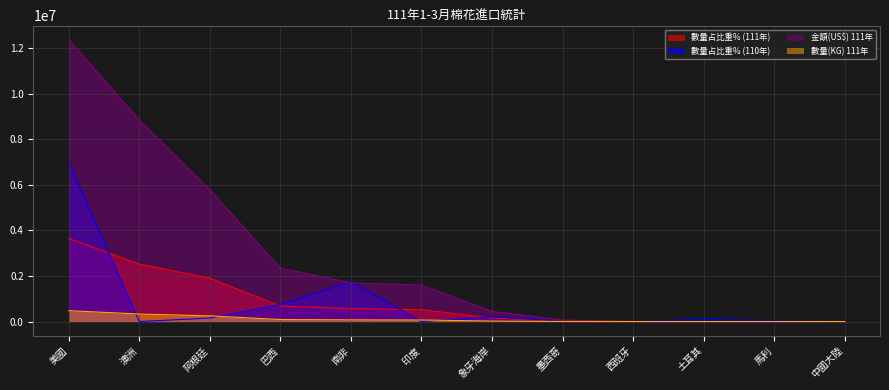

True or false: 數量占比重% (111年) has more than 0 points higher than both neighbors.

False